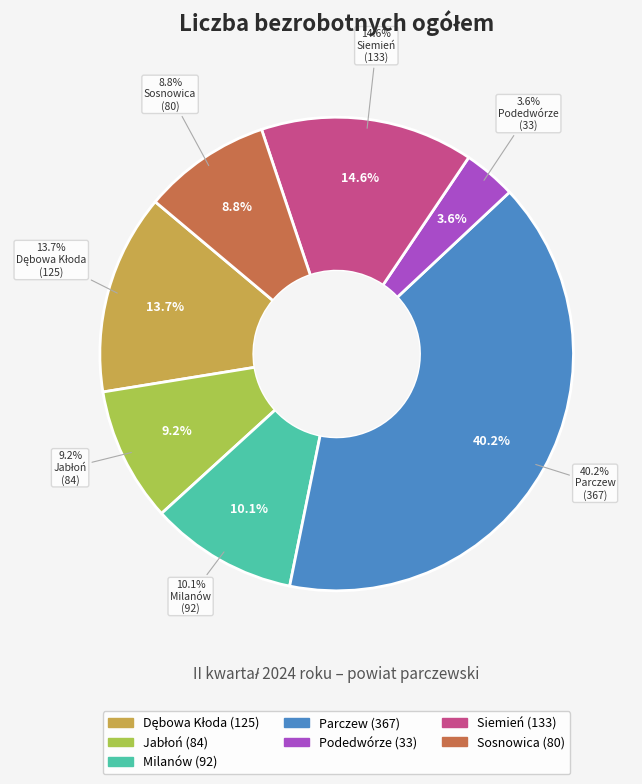

Rank the categories by value from lowest to highest.

Podedwórze, Sosnowica, Jabłoń, Milanów, Dębowa Kłoda, Siemień, Parczew